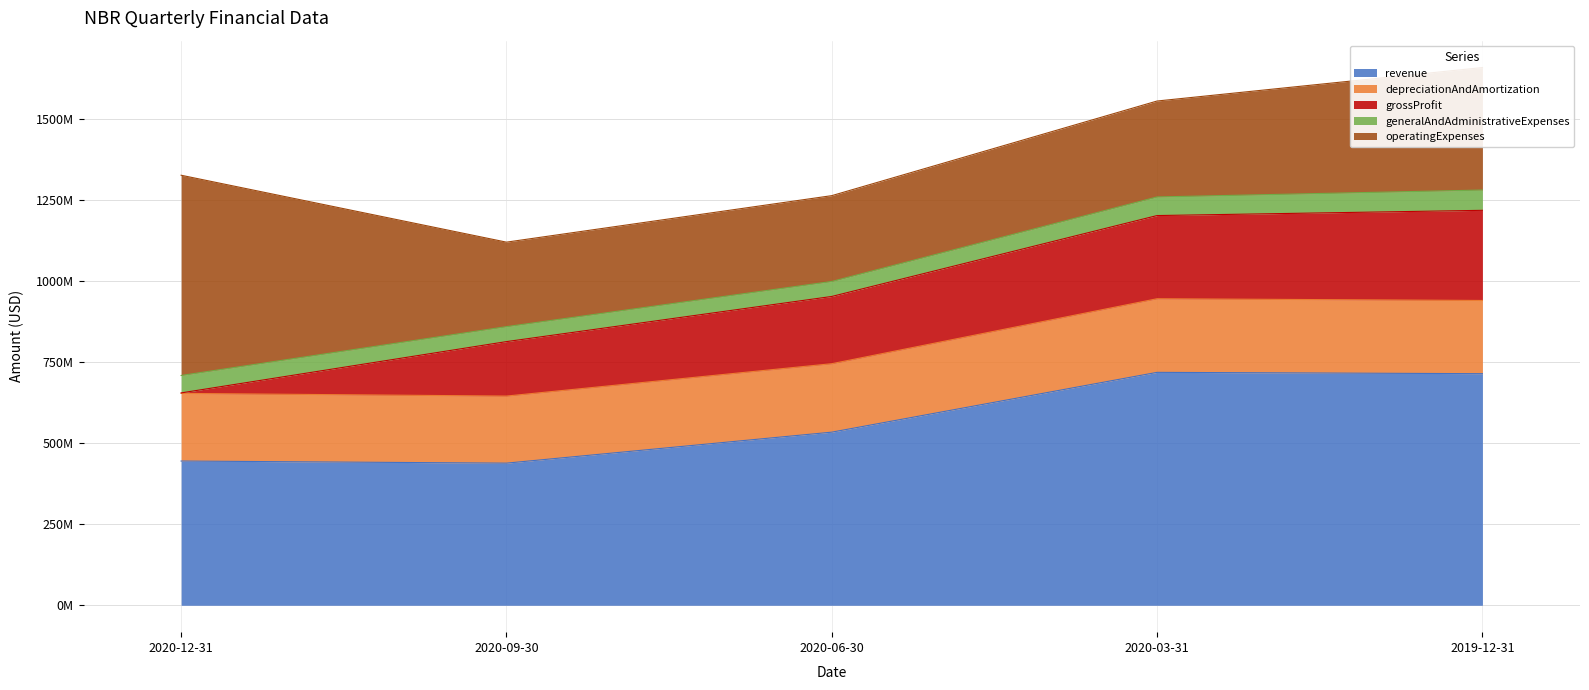

The generalAndAdministrativeExpenses series shows 80591195 at 2020-09-30. True or false?

False